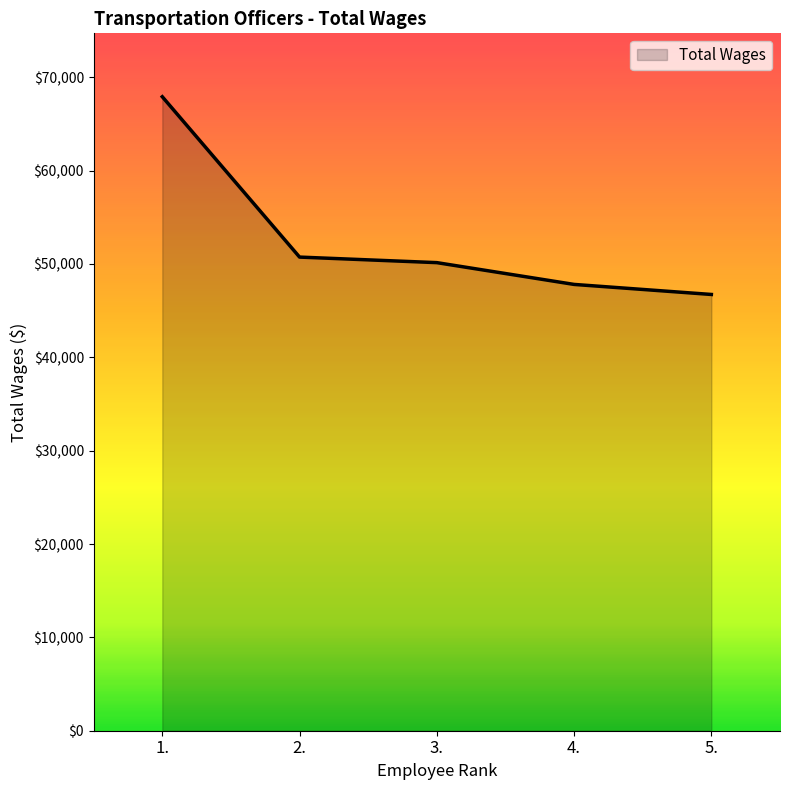

Which category has the lowest value across all series?

5.